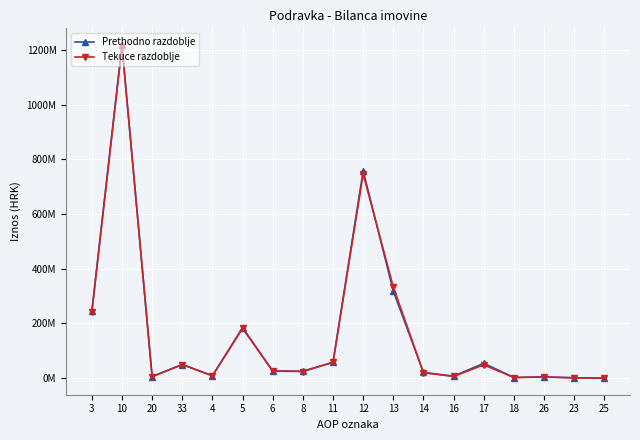

List the series in order of their overall mean, lowest first.

Tekuce razdoblje, Prethodno razdoblje